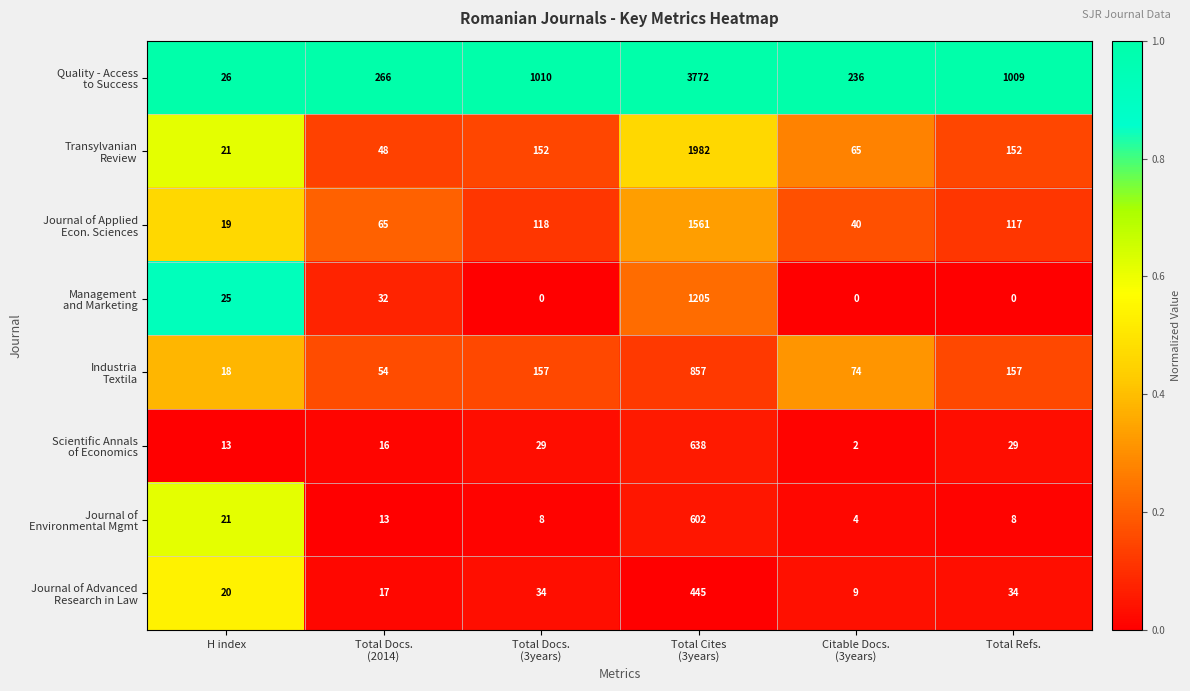

At how many categories does at least one series exceed 96?

5